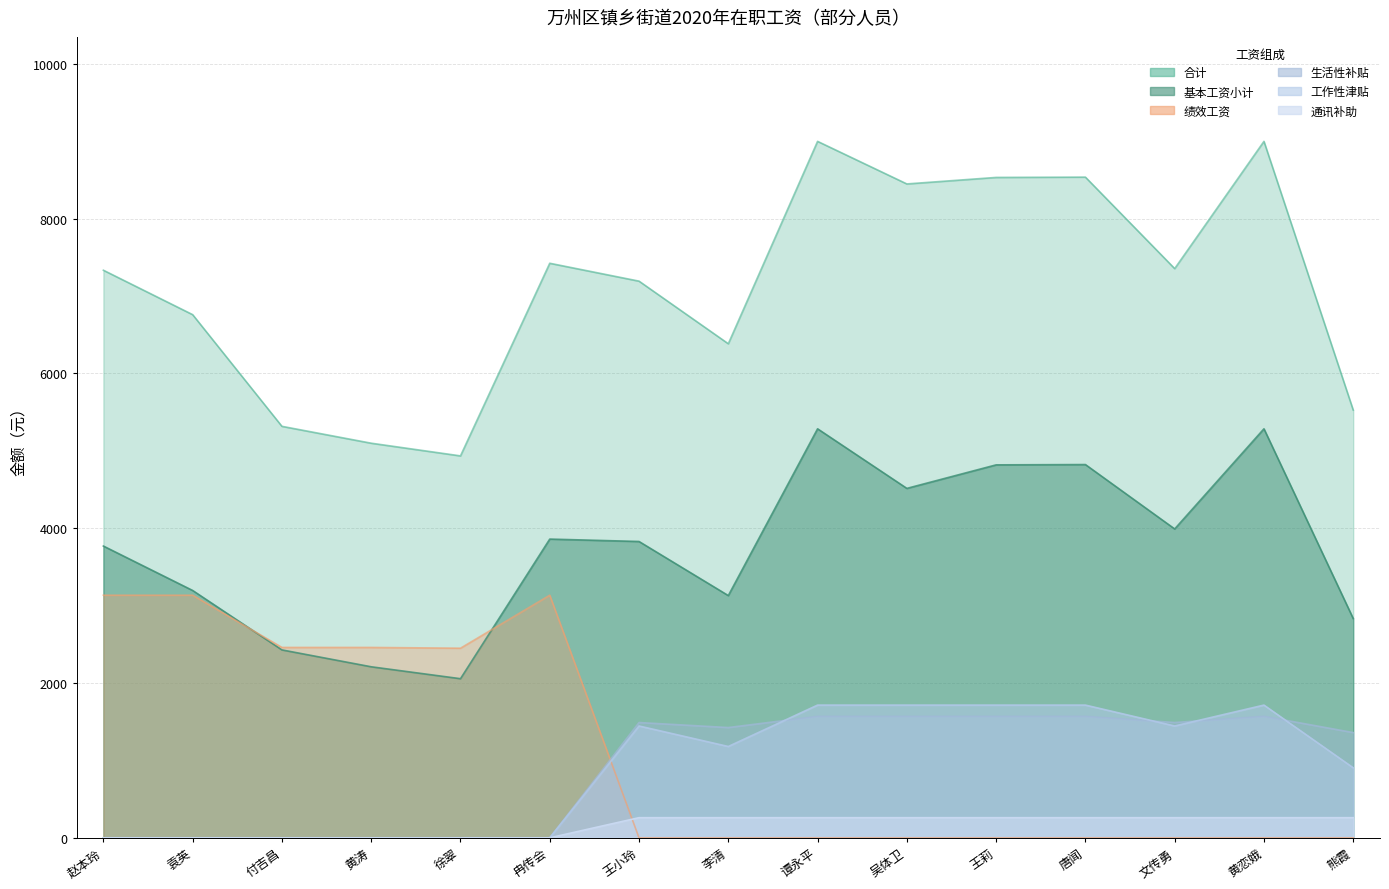

At which category does the chart reach its peak across all series?

谭永平